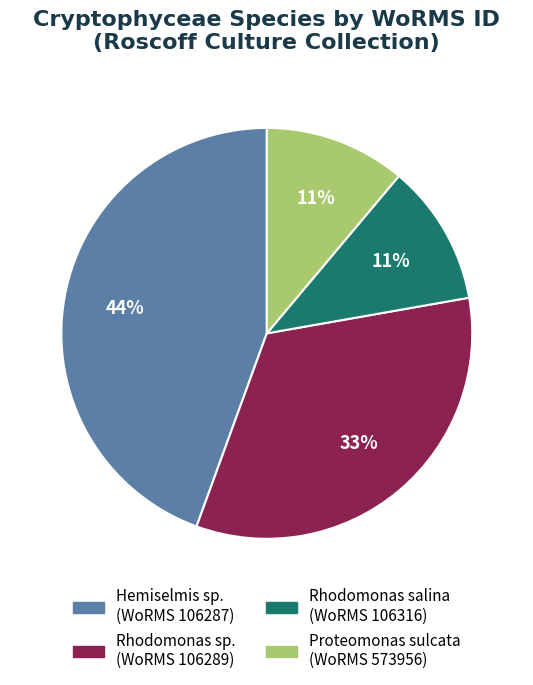

Is there any slice that represents more than half of the pie?

No